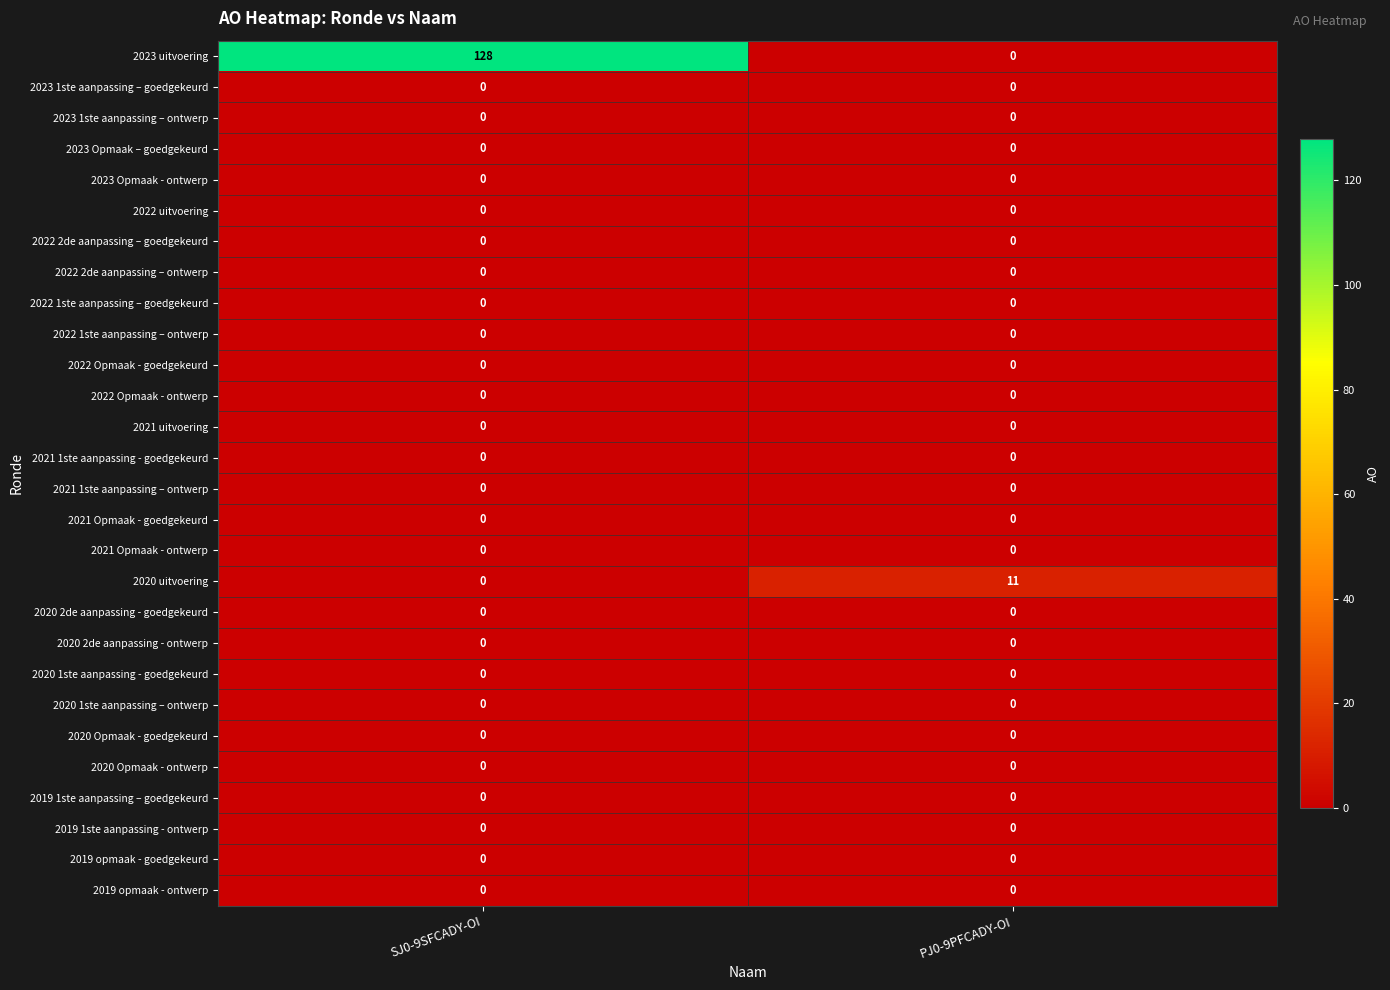

At which category does the chart reach its peak across all series?

SJ0-9SFCADY-OI